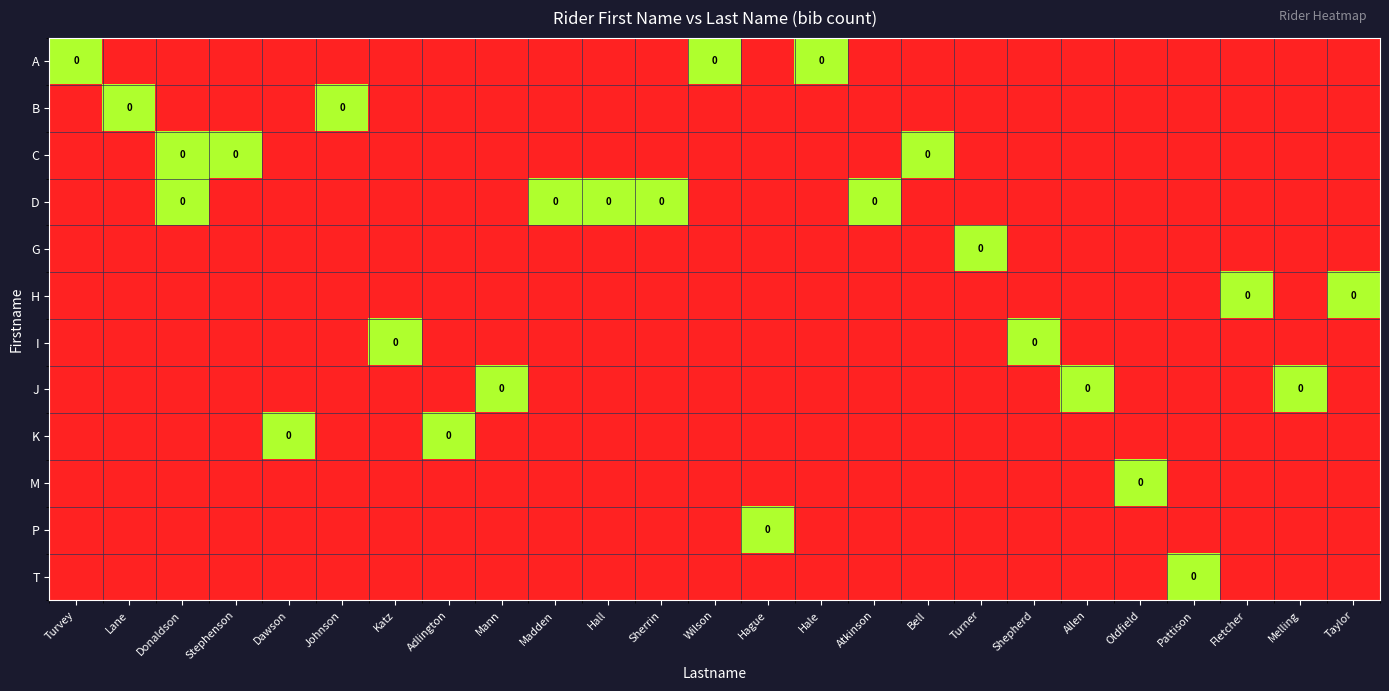

How many distinct data groups are displayed?

12